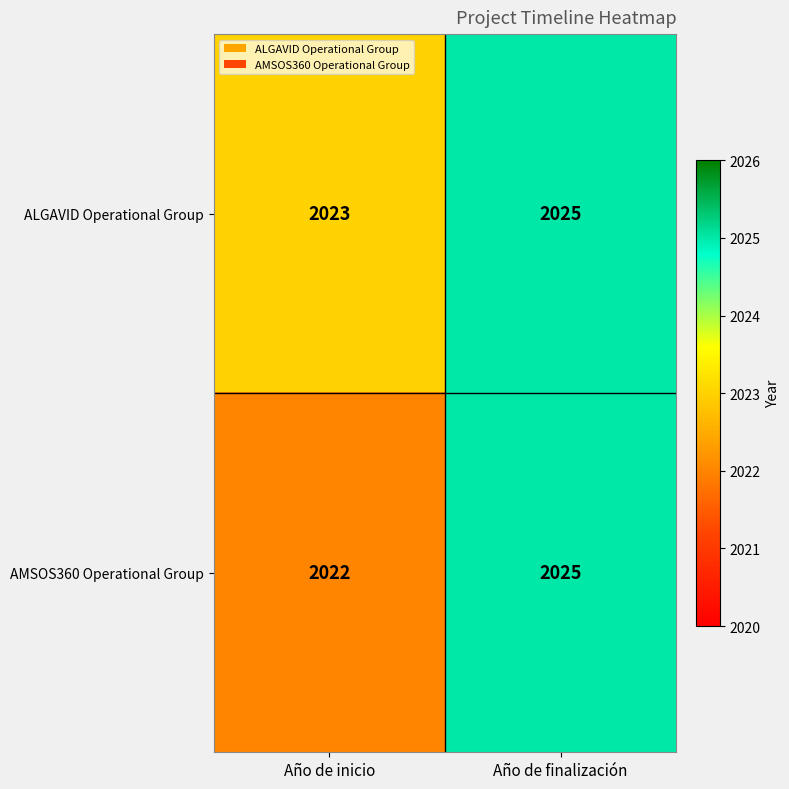

How many distinct data groups are displayed?

2